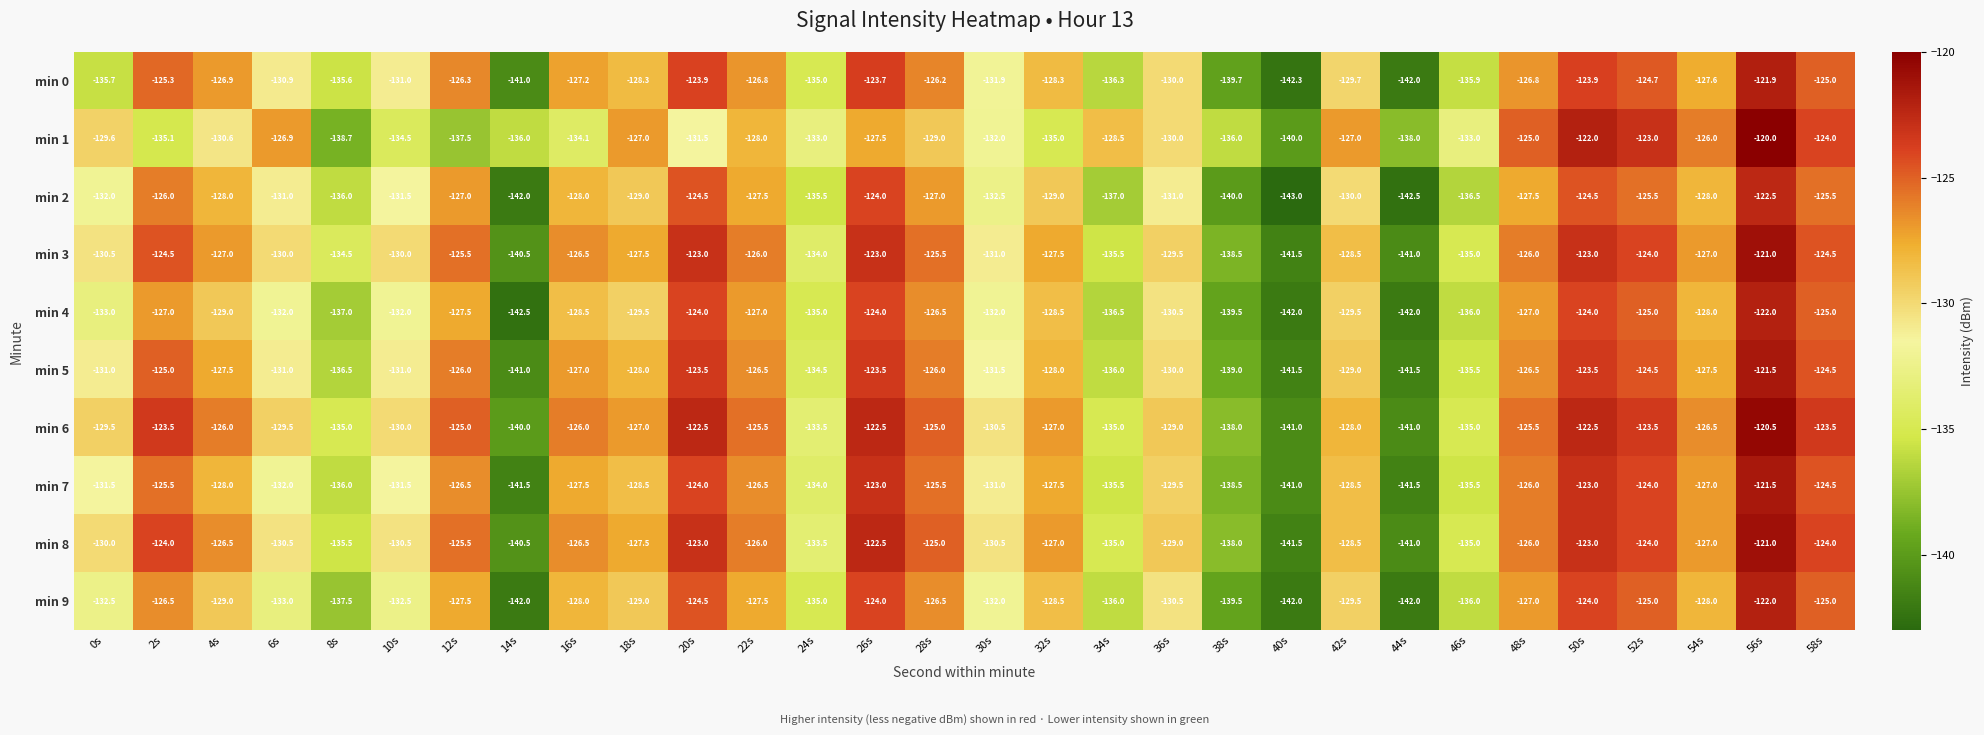

At which category is the sum across all series the highest?

56s